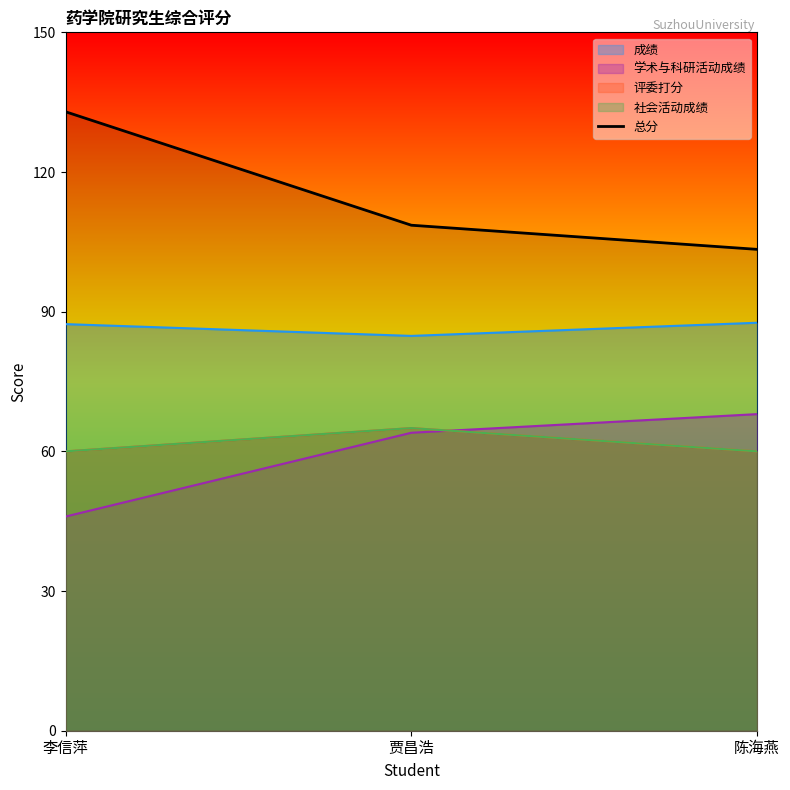

The value at 贾昌浩 is 156.5. True or false?

False